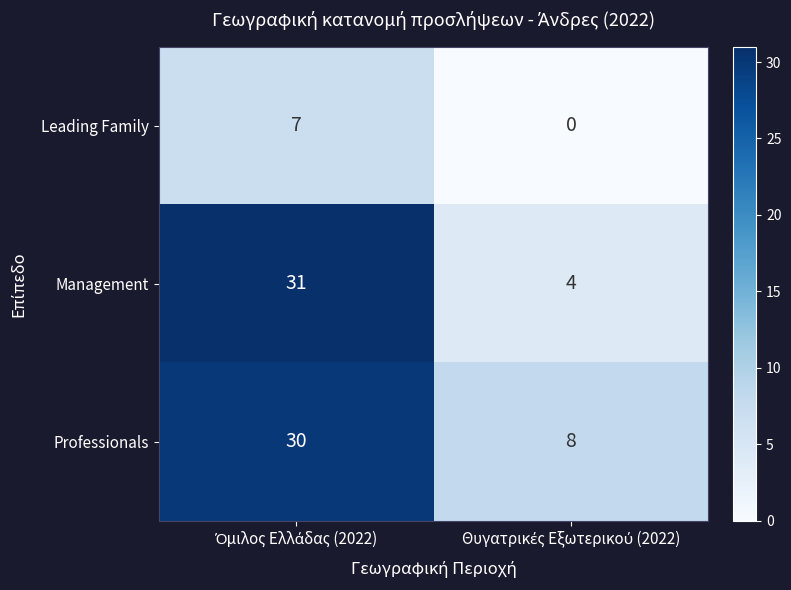

Reading right to left, list all the values displayed in this chart.

Leading Family: 0	7
Management: 4	31
Professionals: 8	30